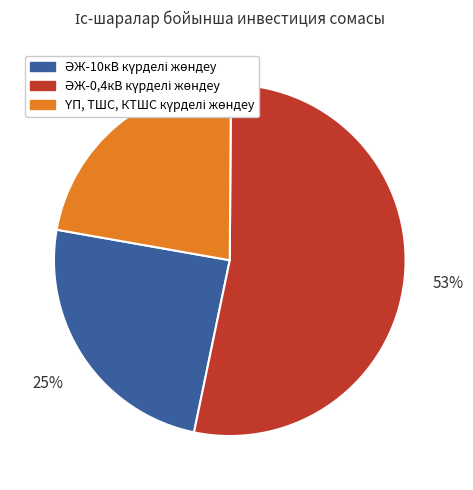

To the nearest percent, what is the difference between the largest and smallest slice percentages?

31%